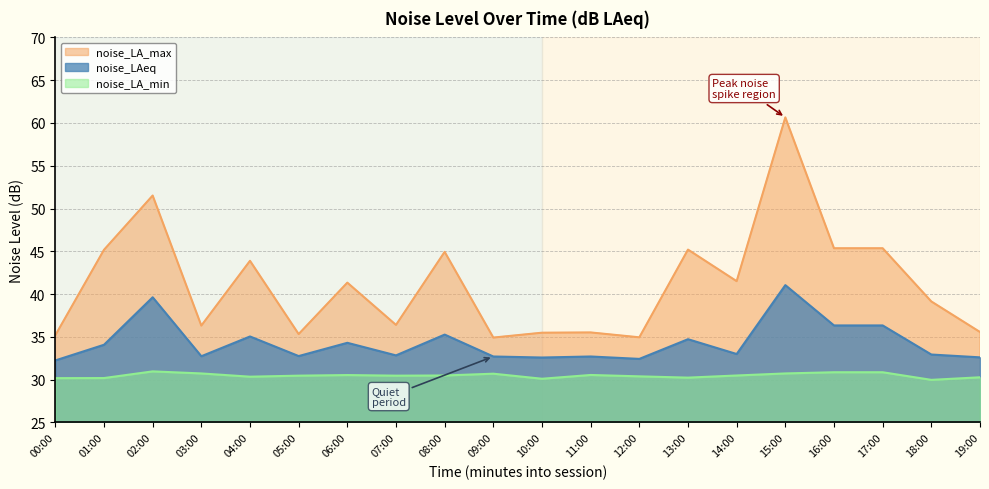

Does the chart display data point markers on the line(s)?

No